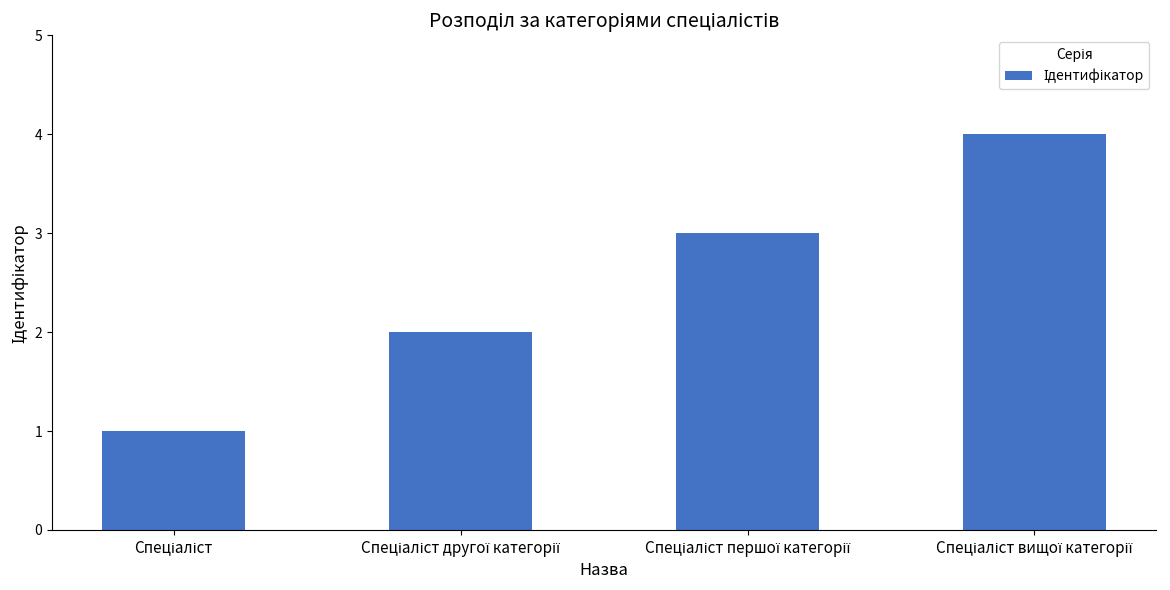

Does the chart contain stacked bars?

No